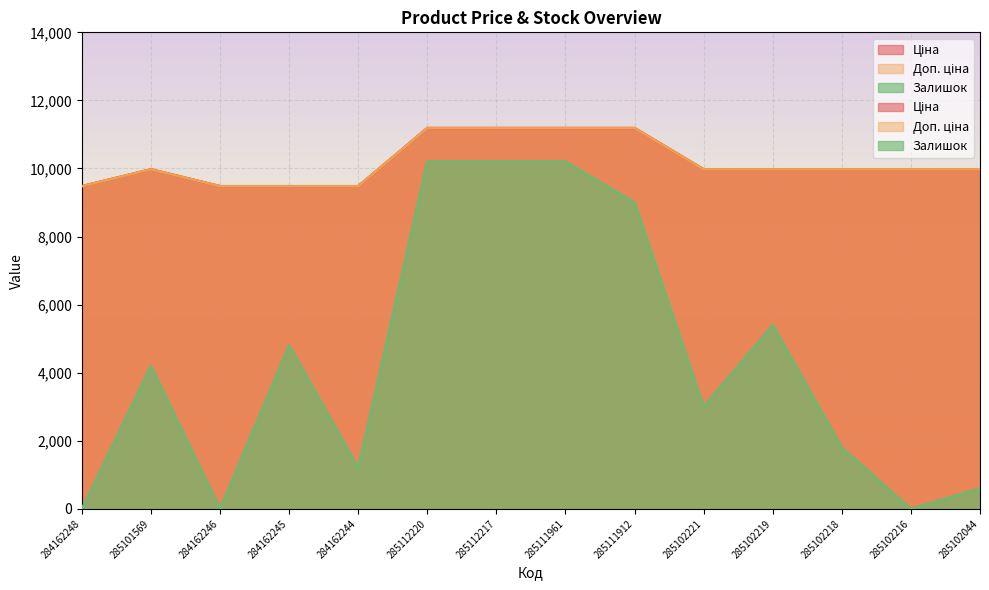

What is the spread (max minus min) of values at 285102219?

4575.0